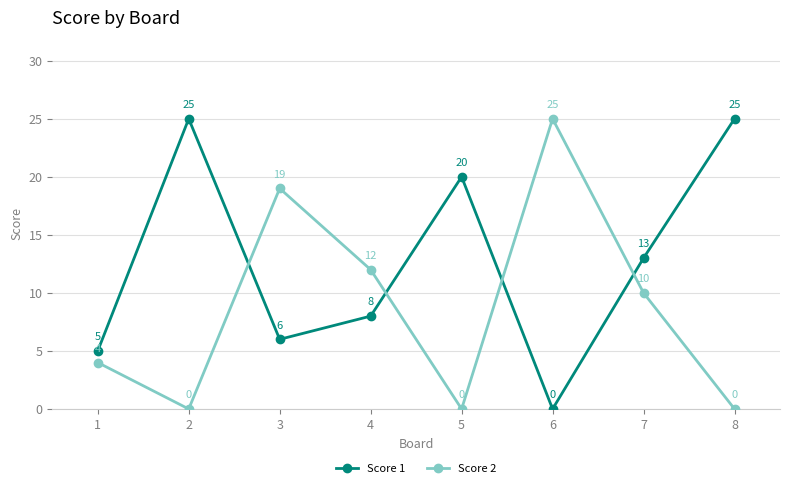

What is the highest value of the Score 1 series?

25